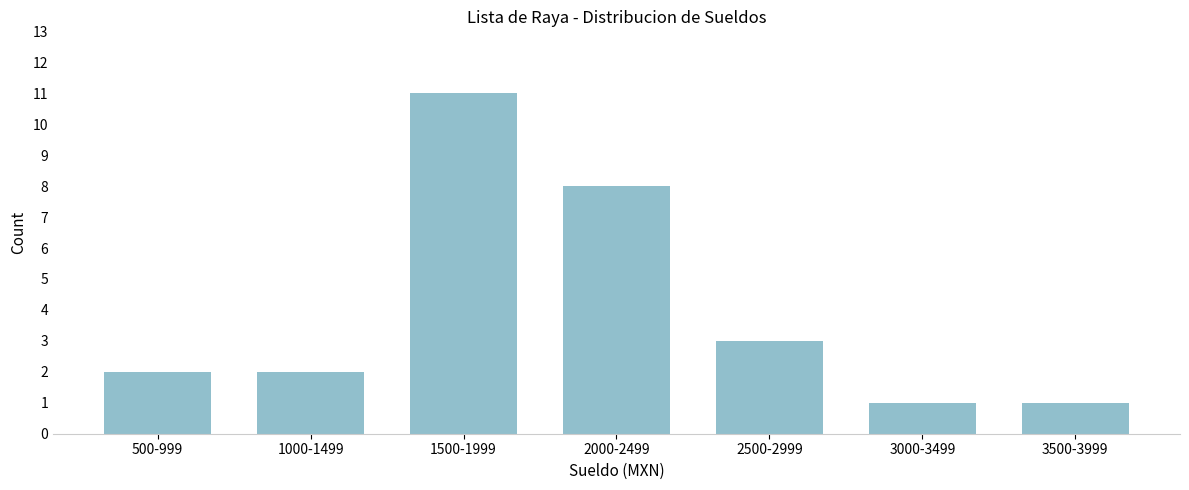

Reading left to right, what are all the values shown in this chart?

2	2	11	8	3	1	1